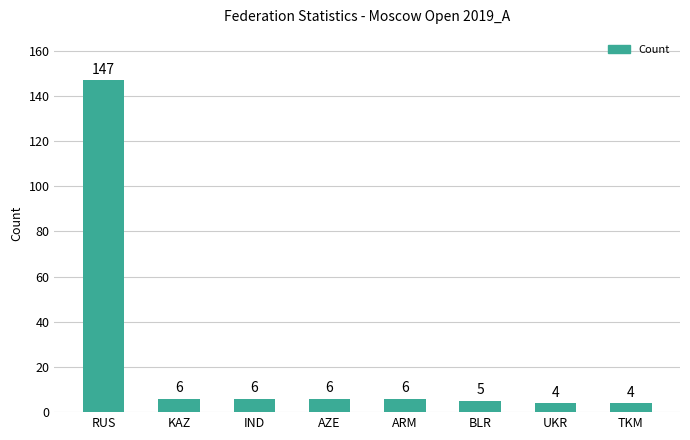

Read the value at UKR.

4